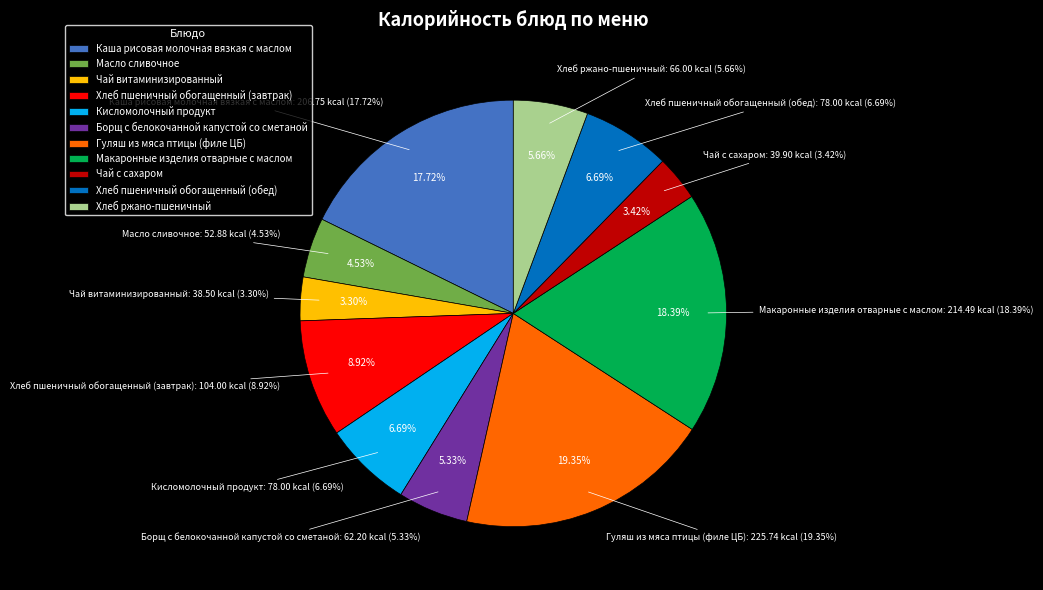

What percentage is NOT represented by Макаронные изделия отварные с маслом?

81.6%